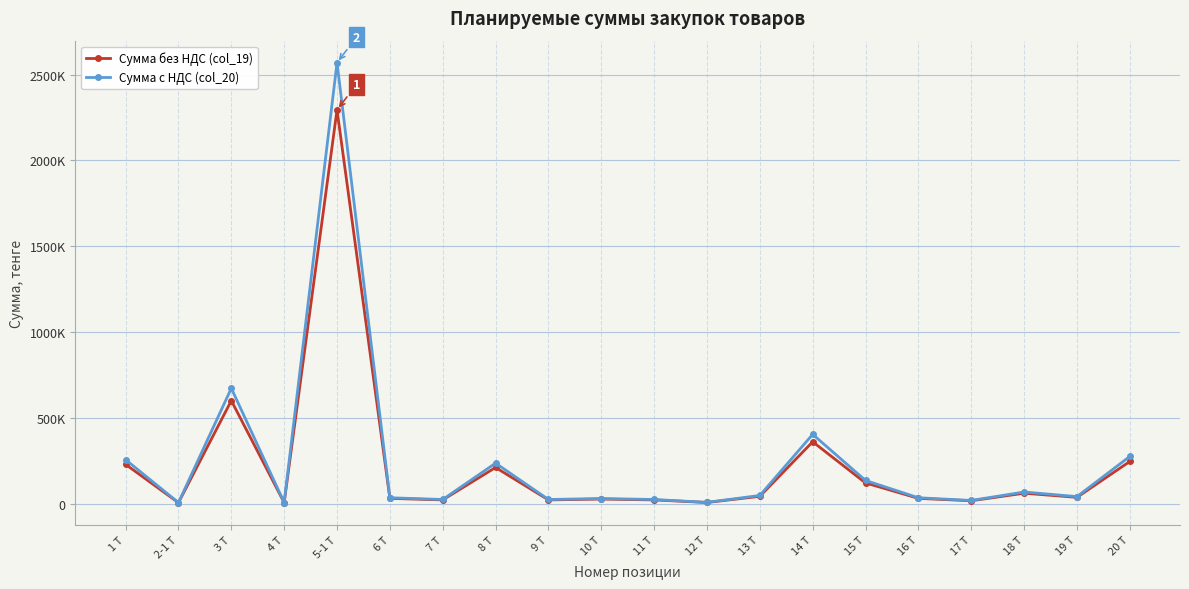

Where is the first local maximum for Сумма без НДС (col_19)?

3 Т